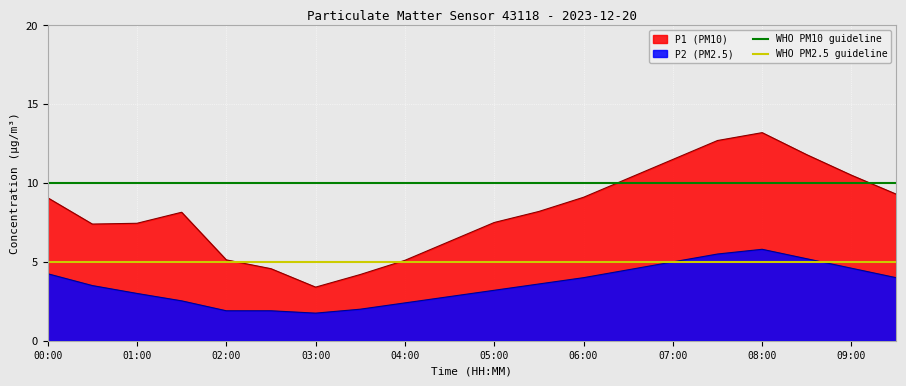

What is the highest value of the P1 (PM10) series?

13.2